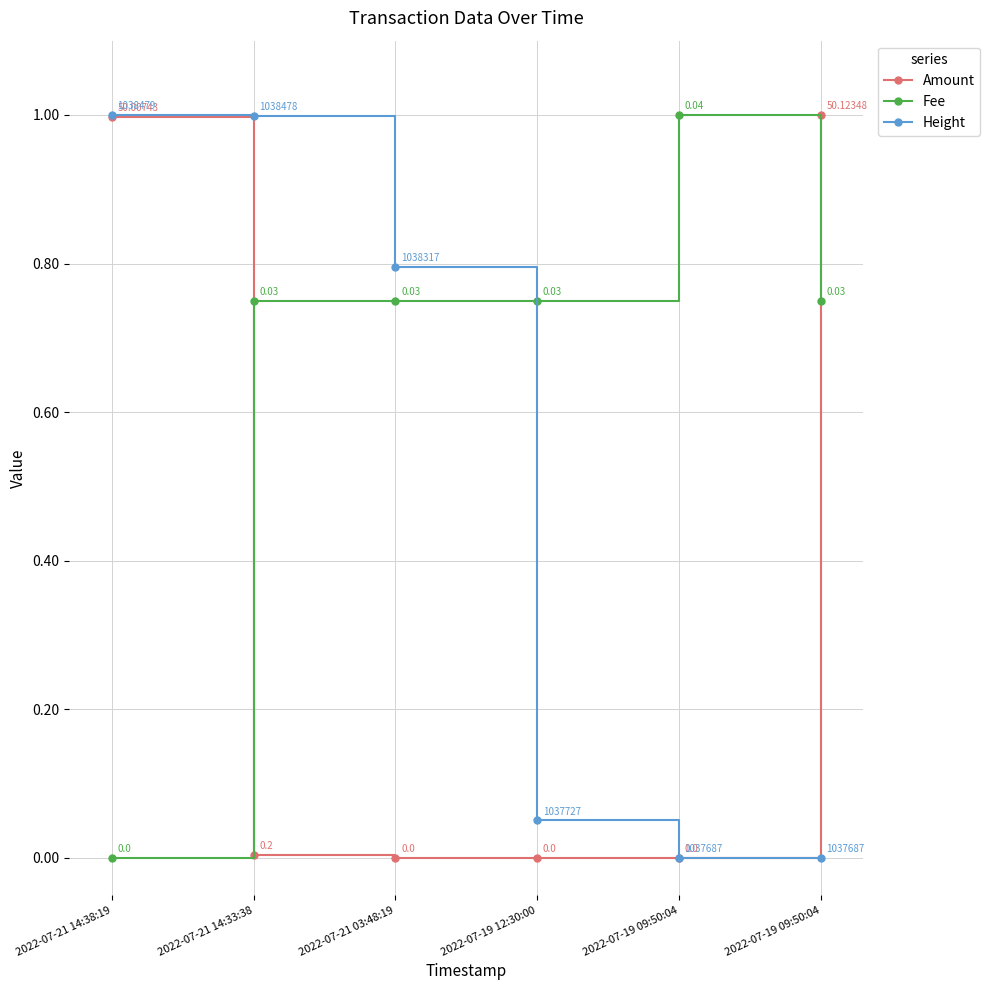

Is this an area chart (filled region under the line)?

No